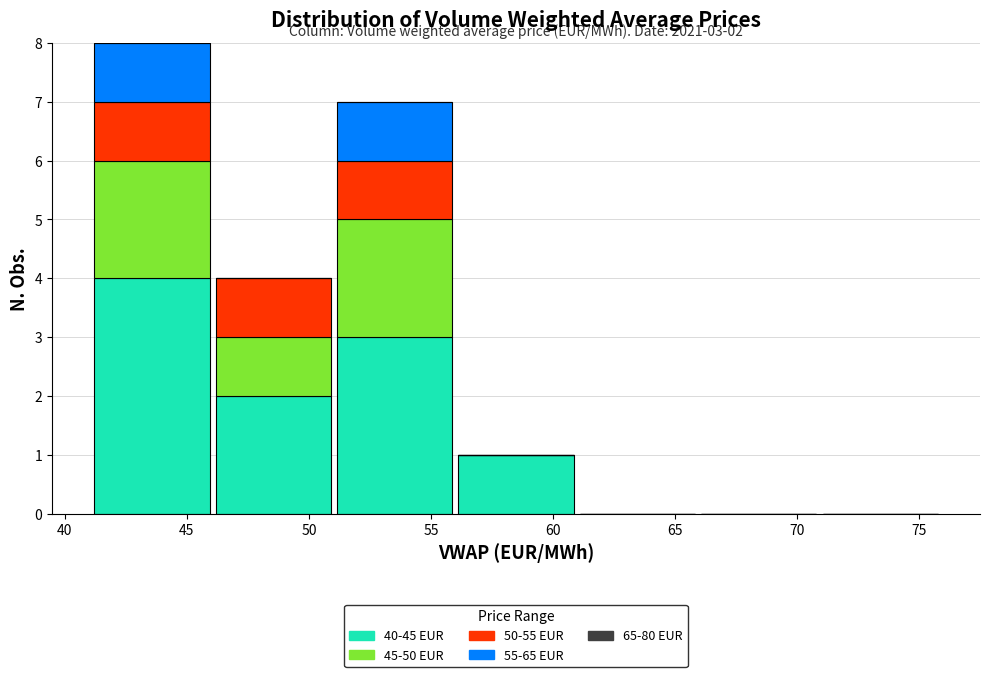

Which range on the x-axis has the tallest stacked bar (by total height)?

41 to 46